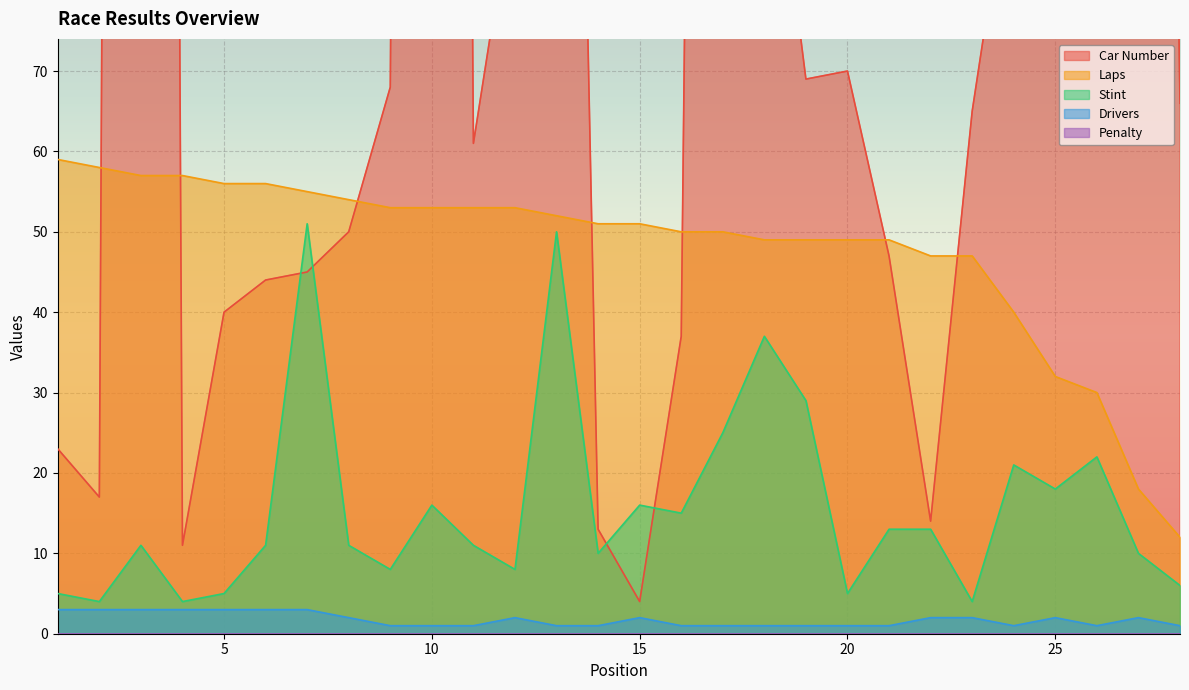

How many lines are shown in the chart?

4